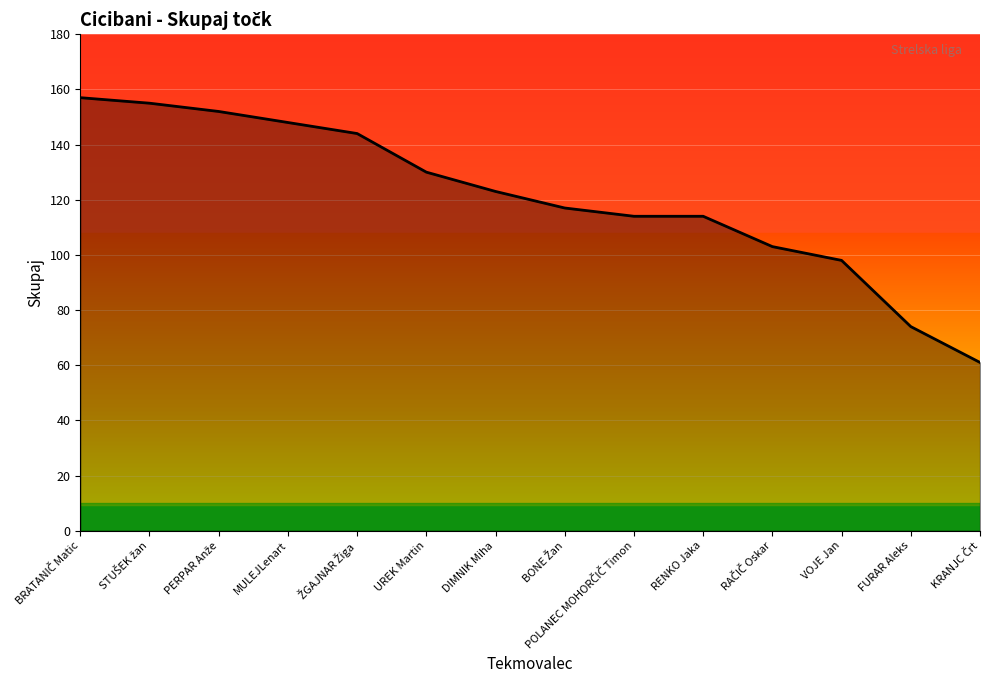

True or false: the data has more than 2 interior local peaks.

False